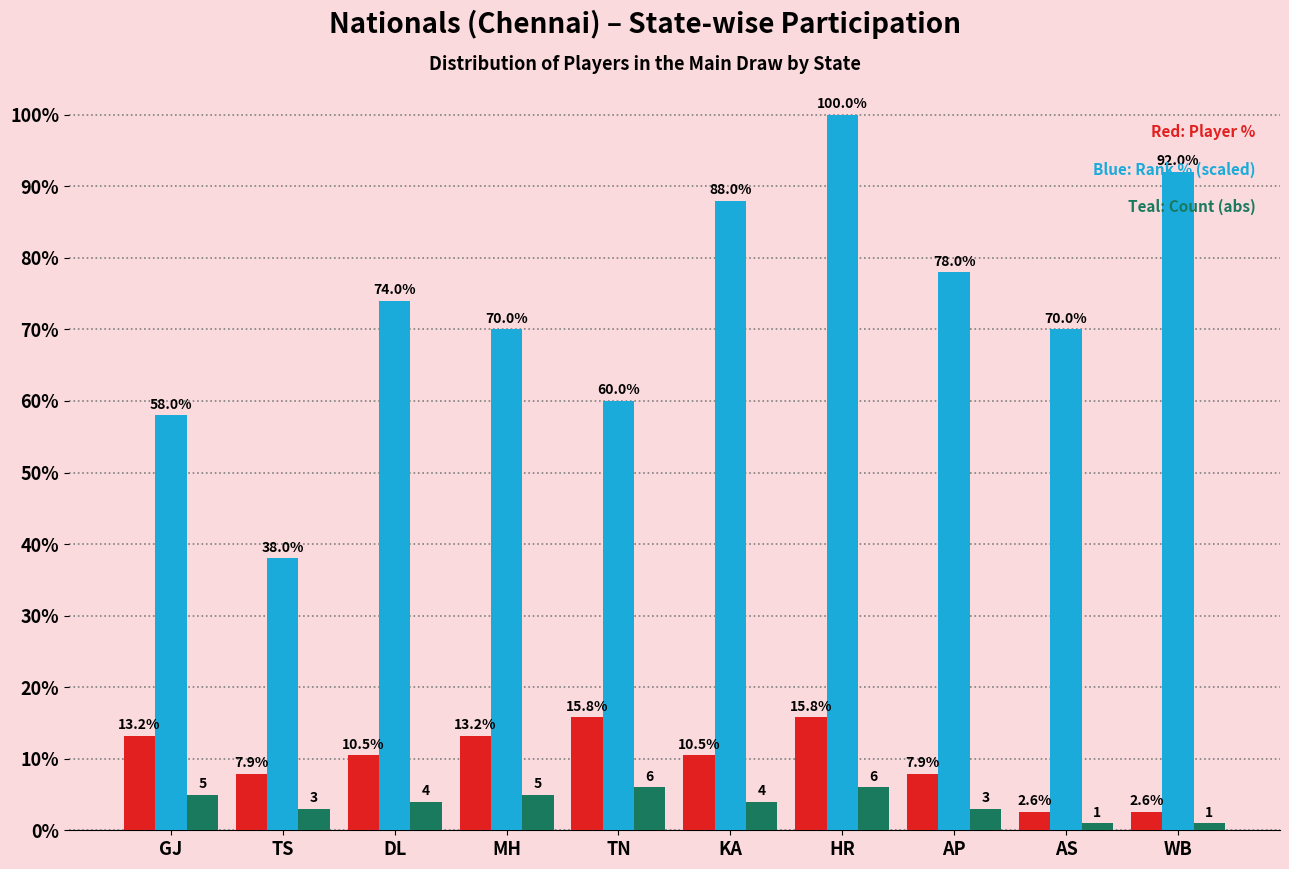

What is the spread (max minus min) of values at DL?

70.0